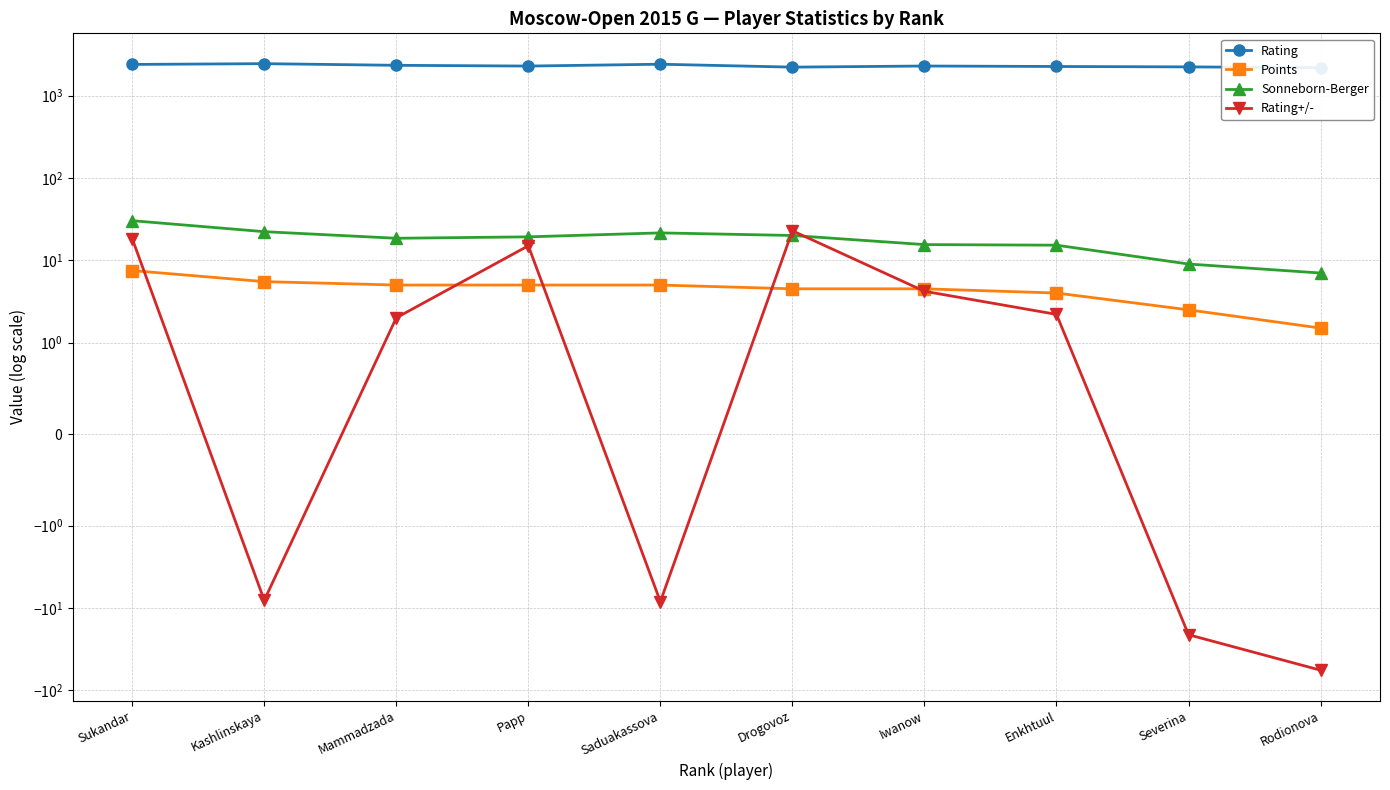

The value of Points at Rodionova is 1.0. True or false?

False